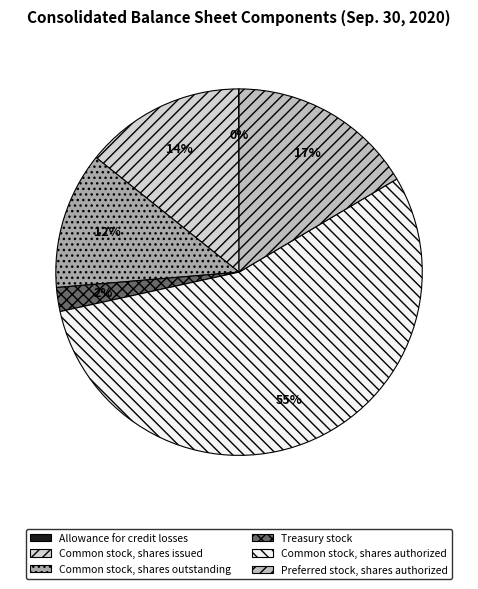

Approximately how many times larger is the value at Common stock, shares authorized compared to Allowance for credit losses?

1481.2